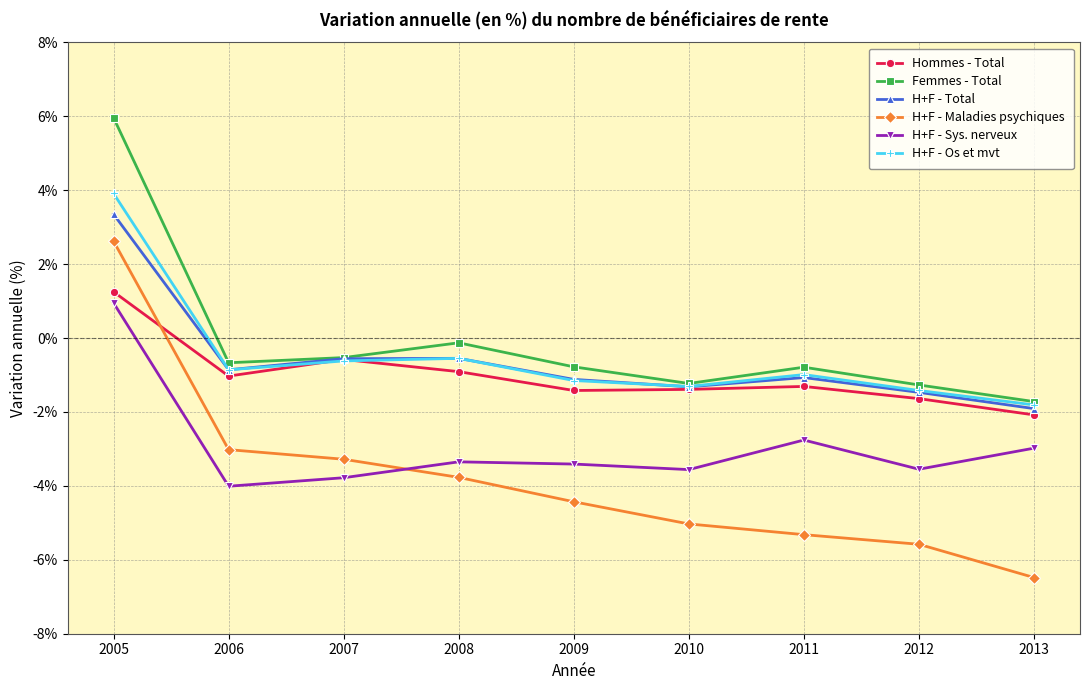

Is it true that Hommes - Total equals -1.0 at 2006?

True